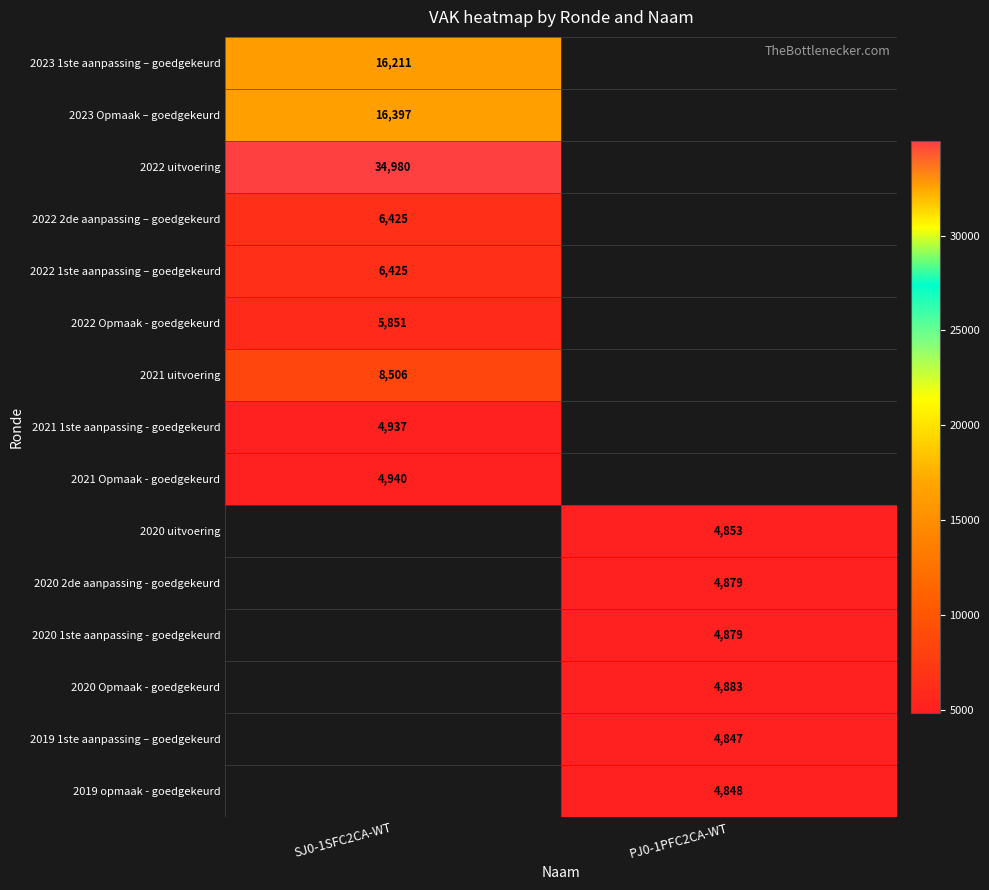

The value of 2022 uitvoering at SJ0-1SFC2CA-WT is 21657. True or false?

False